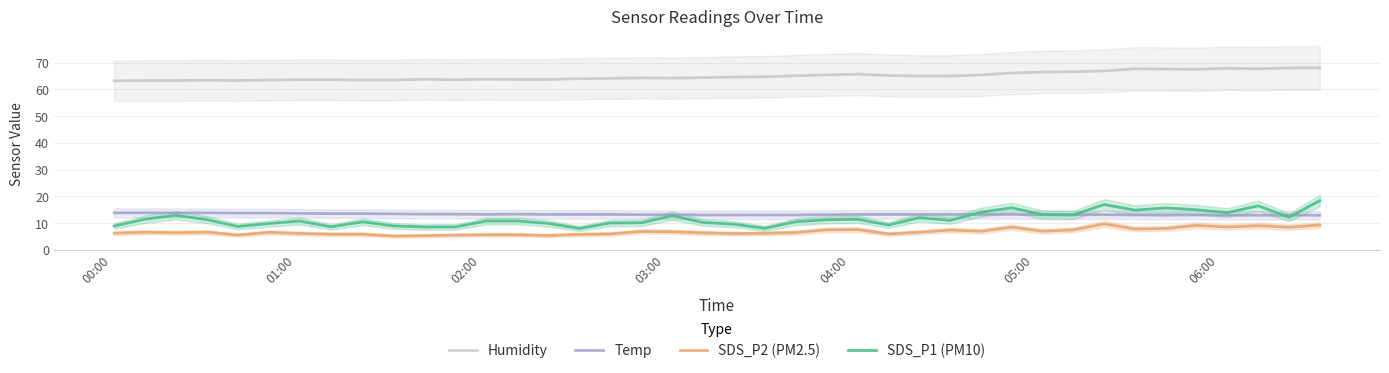

True or false: Humidity and SDS_P1 (PM10) cross at least once.

False